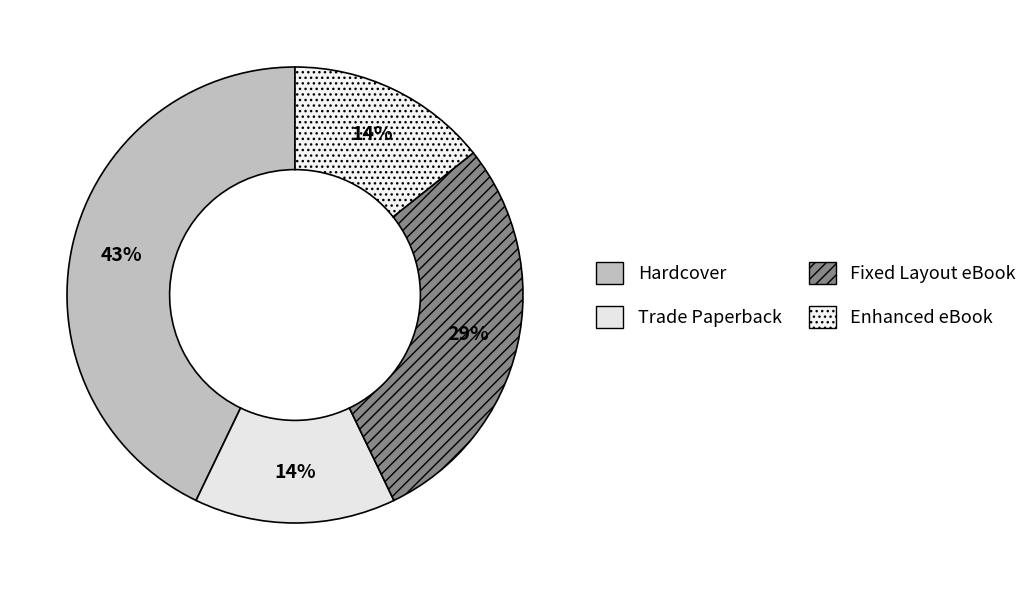

How many segments does this pie chart have?

4